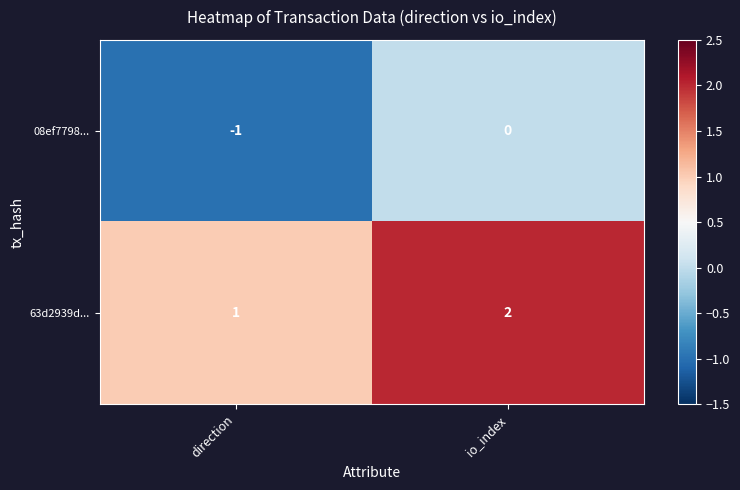

Which category has the highest value in the 08ef7798... series?

io_index